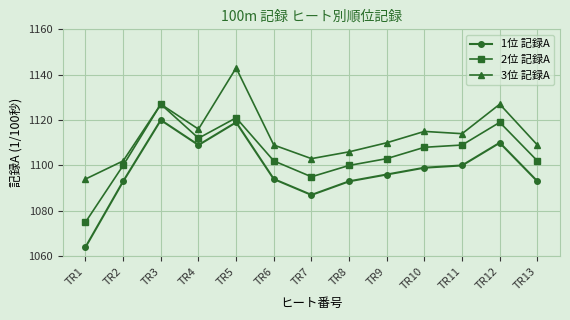

What is the spread (max minus min) of values at TR13?

16